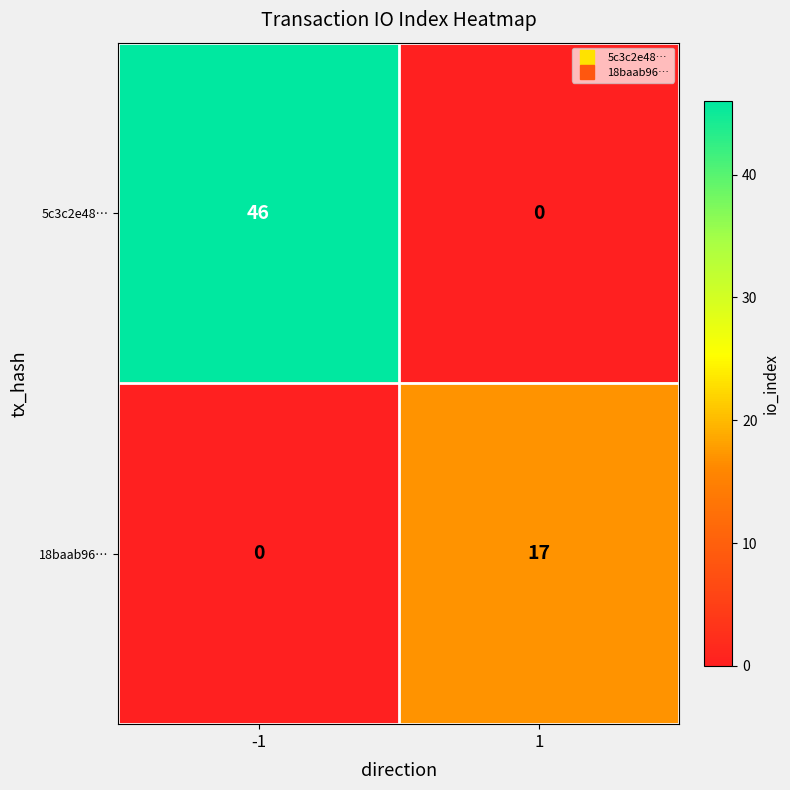

Which series has the widest spread of values?

5c3c2e48…